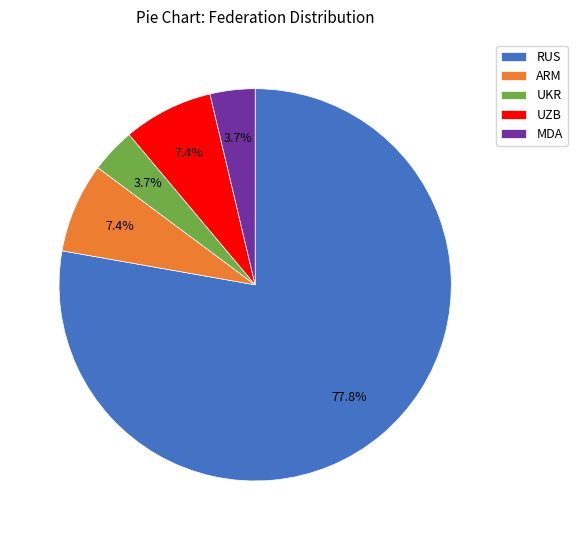

What percentage is the UZB slice, to the nearest percent?

7%